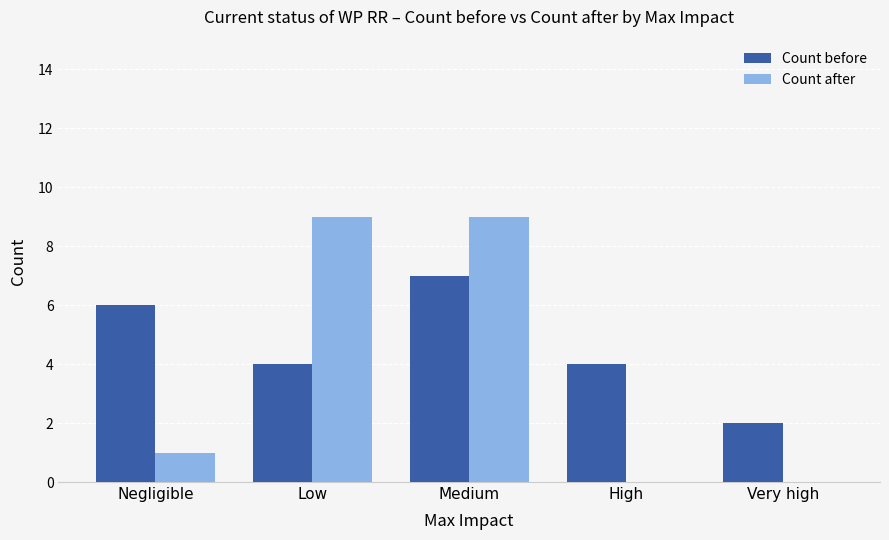

What are all the series names shown in the legend?

Count before, Count after